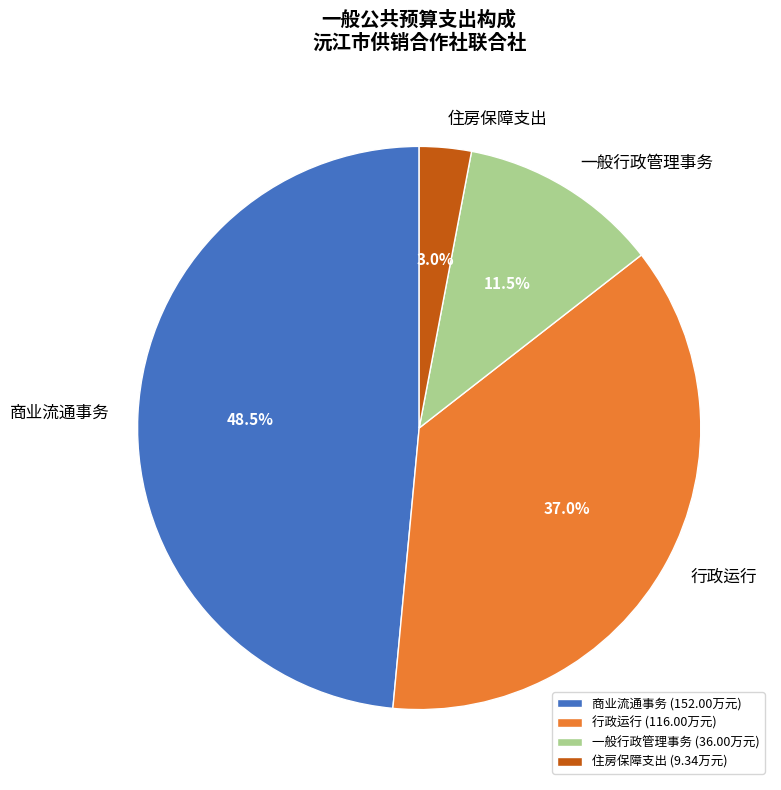

What percentage is the 住房保障支出 slice, to the nearest percent?

3%